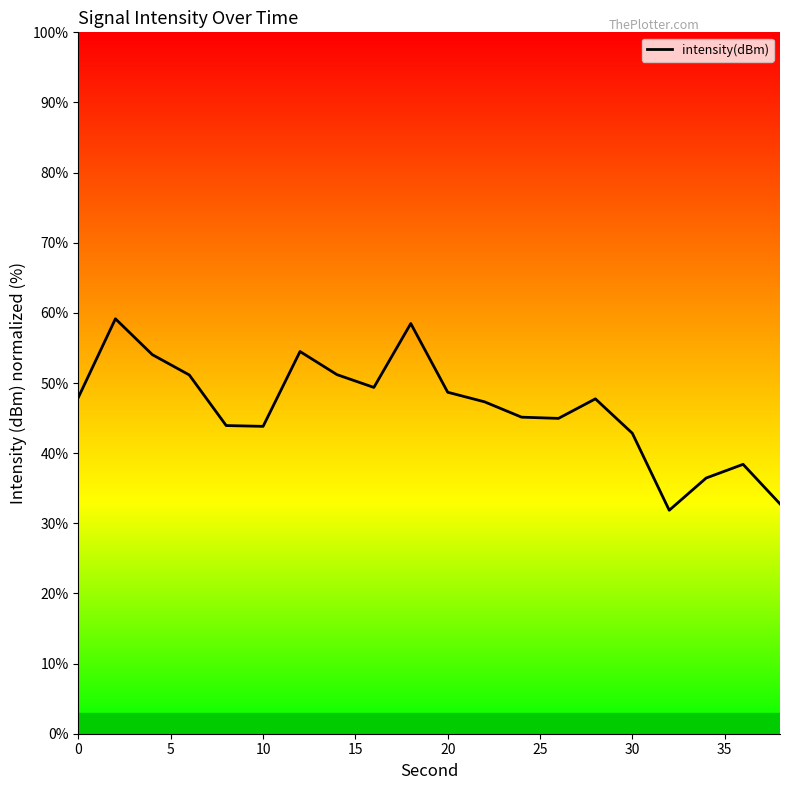

The chart shows a value of 31.0 at 10. True or false?

False